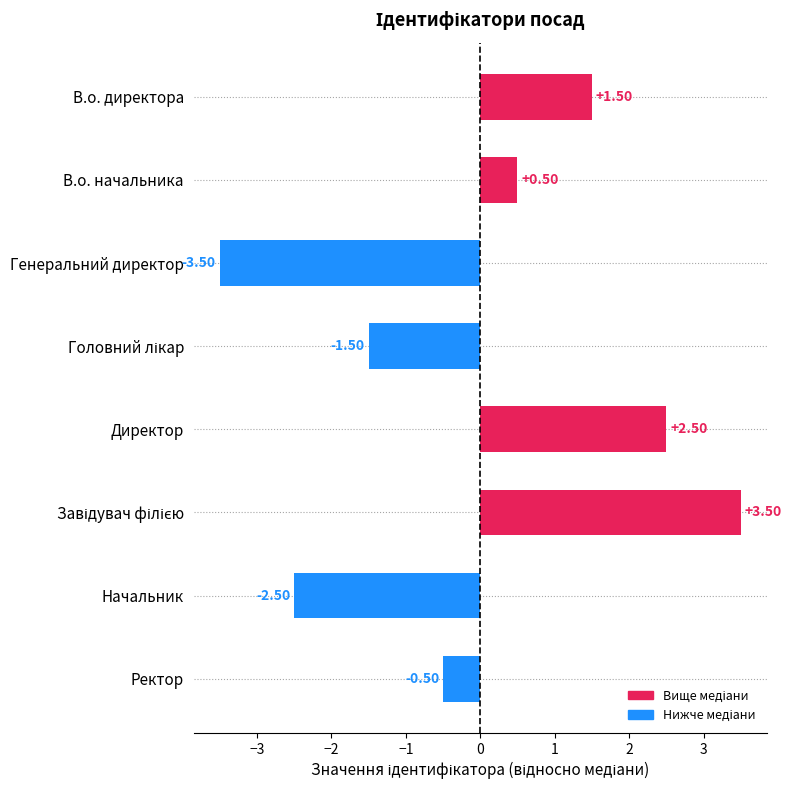

What is the label of the 3rd bar from the top?

Генеральний директор